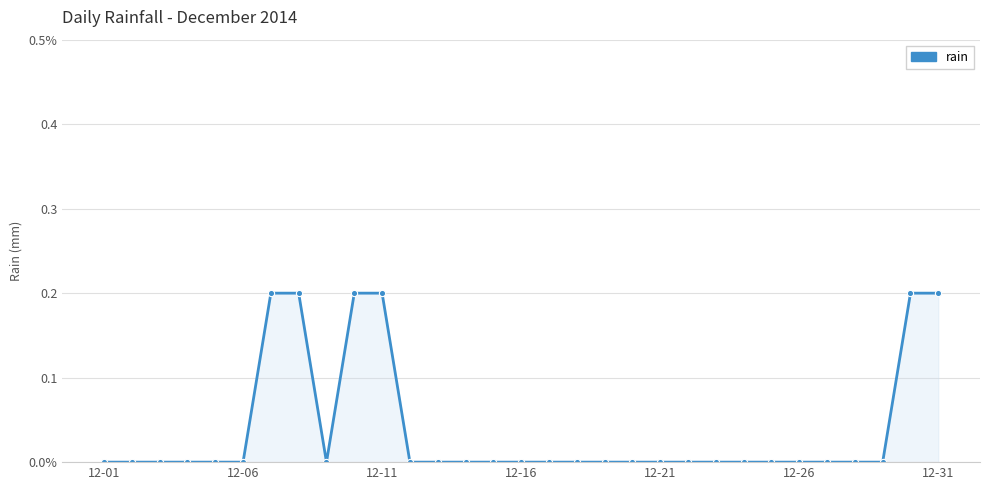

How many points are lower than both their immediate neighbors (excluding endpoints)?

1